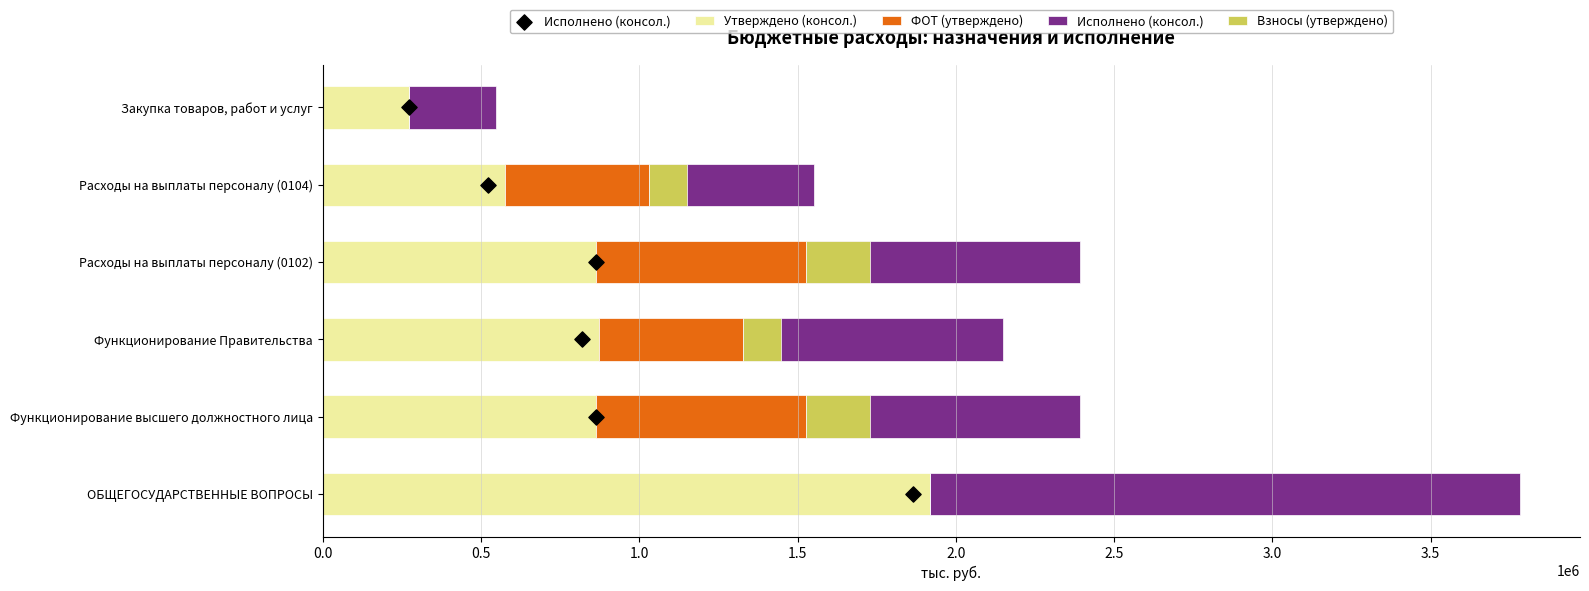

Which series has the largest Y range (max minus min)?

Утверждено (консол.)